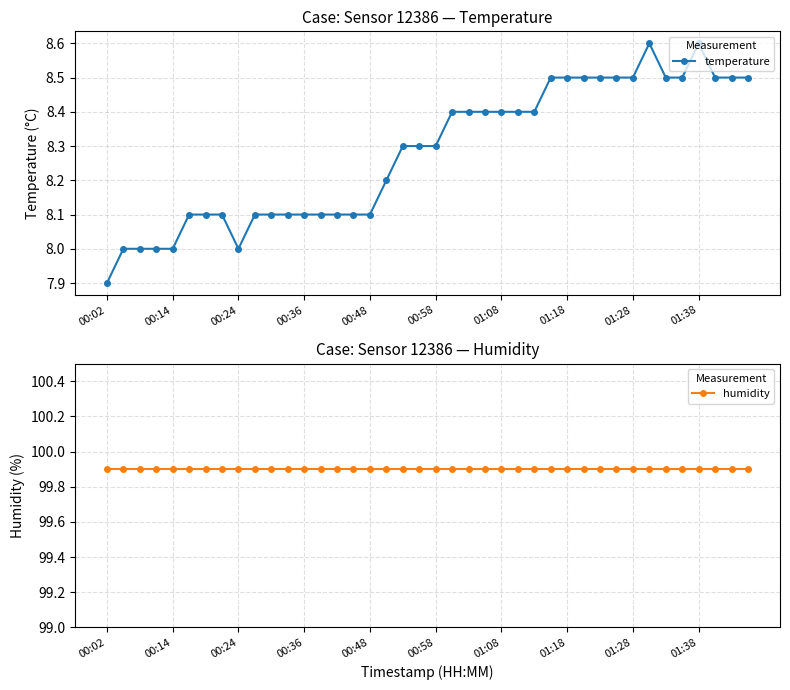

Read the temperature value at 01:28.

8.5